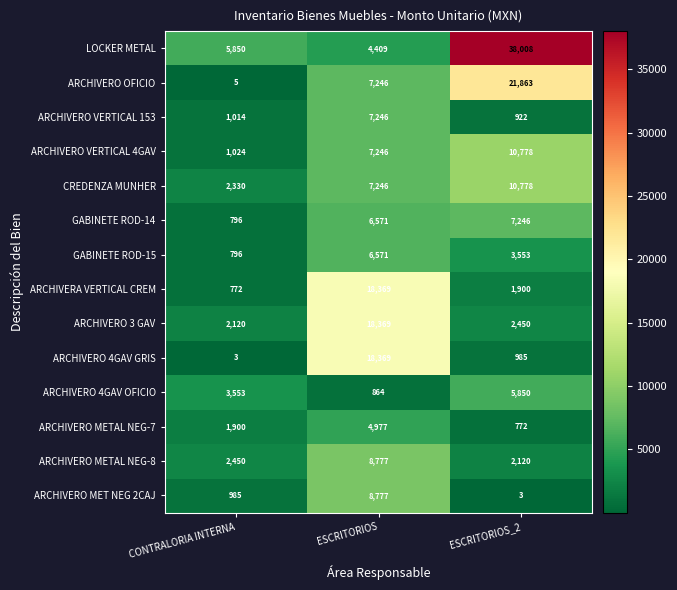

How many categories are shown in the chart?

3